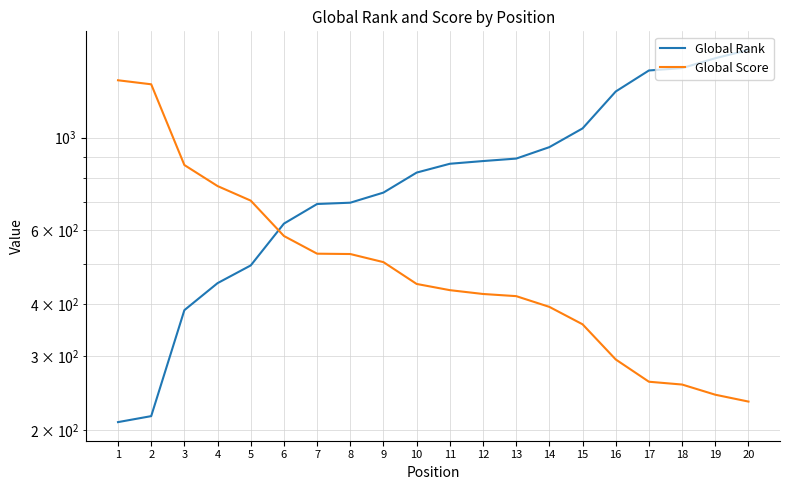

Reading left to right, transcribe all the data shown in this chart.

Global Rank: 1=209	2=216	3=387	4=449	5=495	6=623	7=694	8=699	9=739	10=825	11=866	12=879	13=891	14=949	15=1052	16=1289	17=1447	18=1466	19=1548	20=1620
Global Score: 1=1371	2=1341	3=860	4=766	5=707	6=582	7=528	8=527	9=504	10=447	11=432	12=423	13=418	14=394	15=358	16=295	17=261	18=257	19=243	20=234